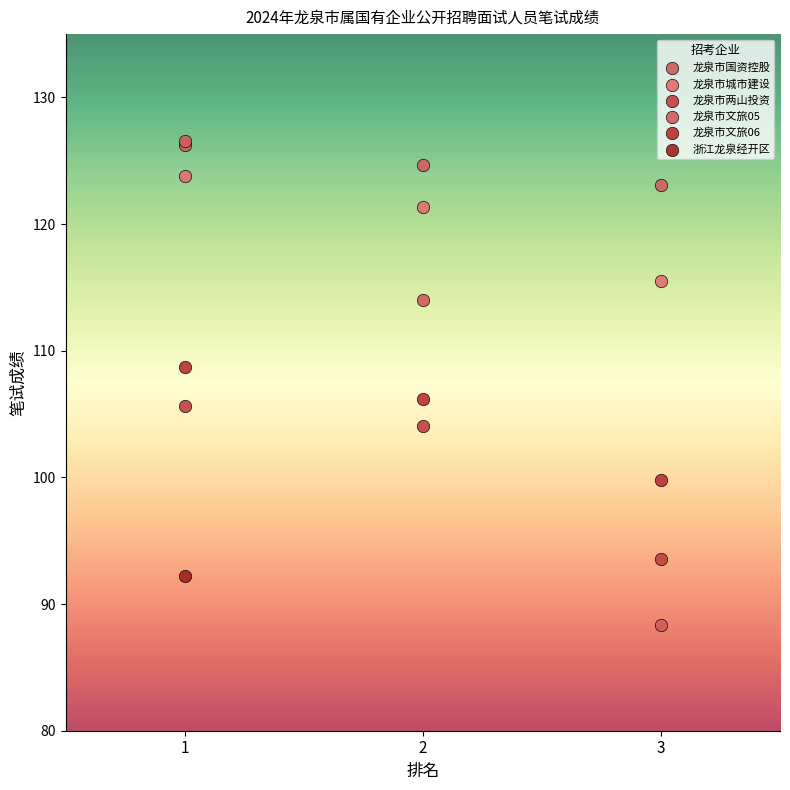

Which series reaches the minimum Y coordinate?

龙泉市国资控股